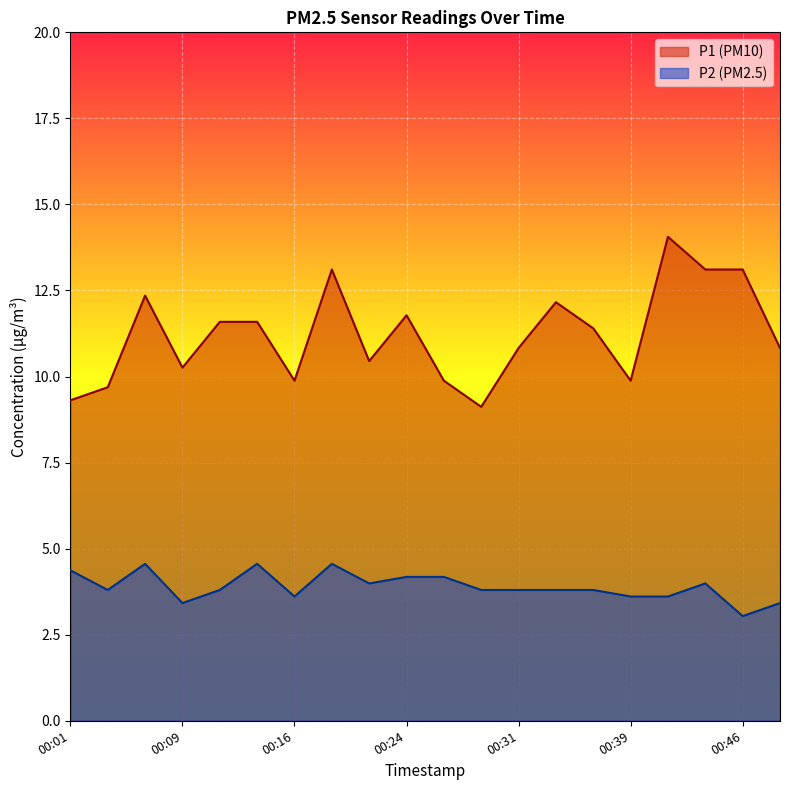

The value of P1 at 00:11 is 11.6. True or false?

True